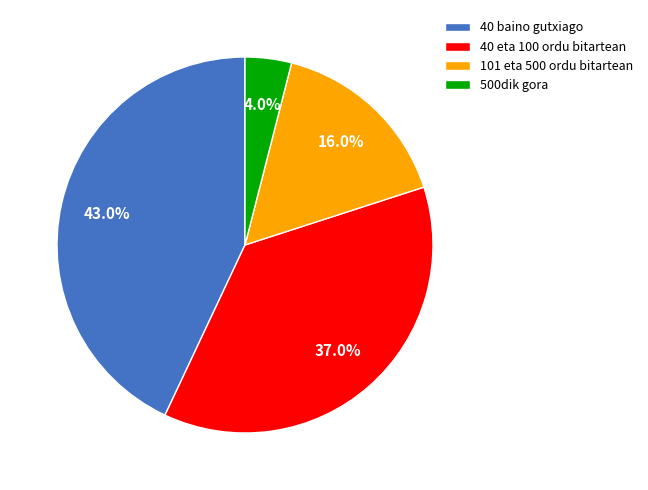

To the nearest percent, what percentage of the pie is 40 baino gutxiago?

43%